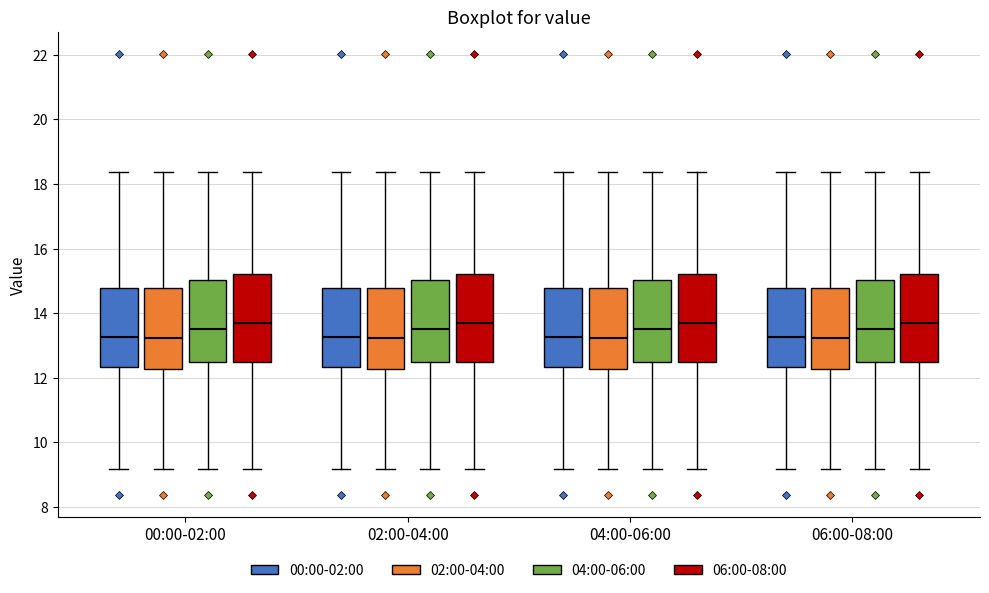

Where does the median line of the box for 04:00-06:00 (00:00-02:00) sit on the y-axis? The values are not printed on the chart, so give them approximately, as read against the axis.

13.2